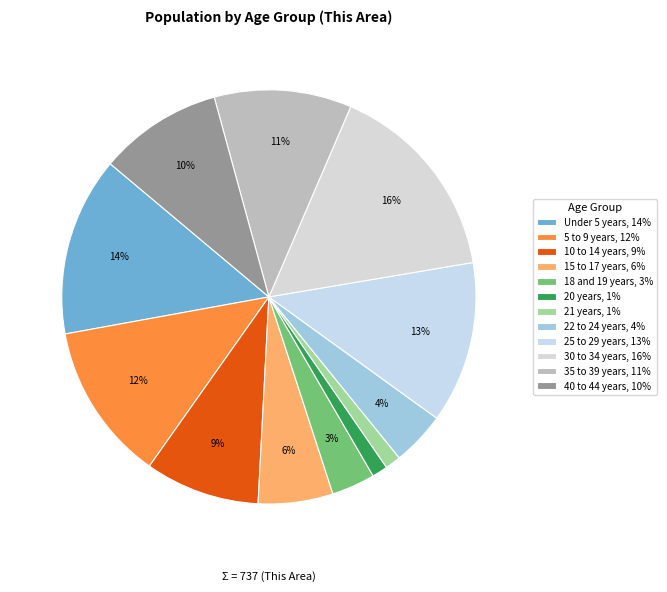

To the nearest percent, what portion does 35 to 39 years represent?

11%